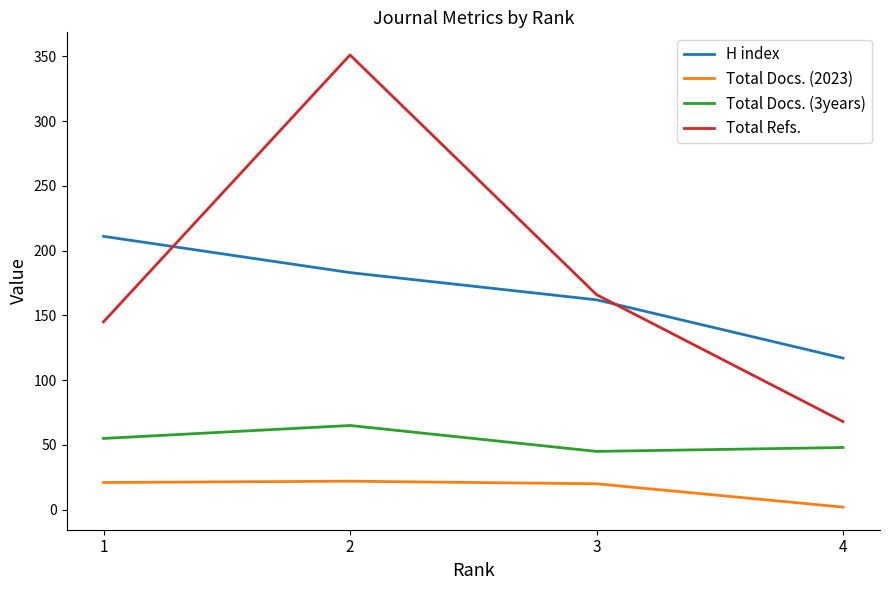

The value of H index at 1 is 211. True or false?

True